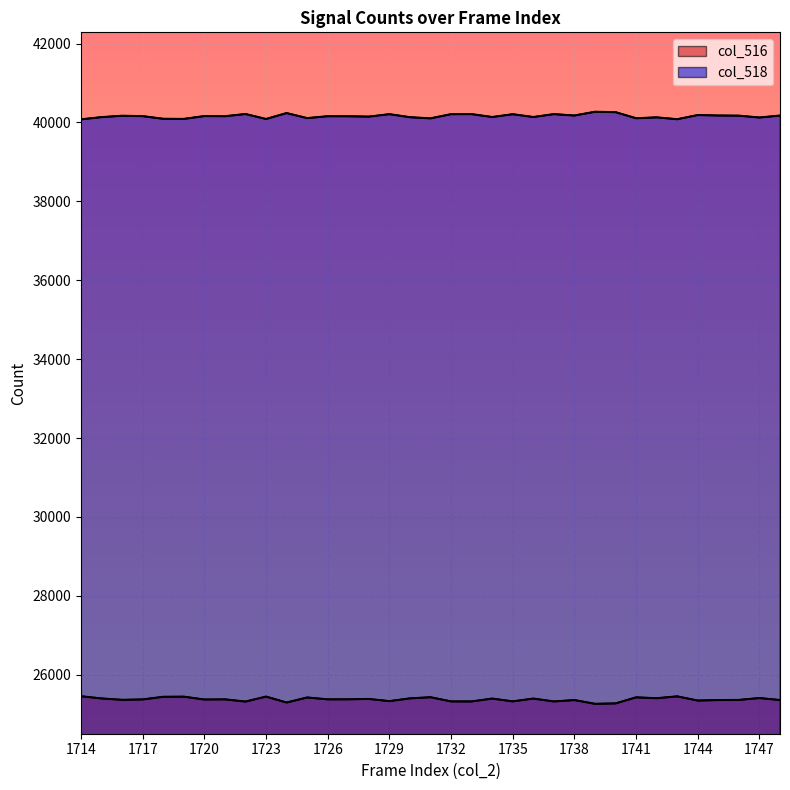

What is the spread (max minus min) of values at 1727?

14779